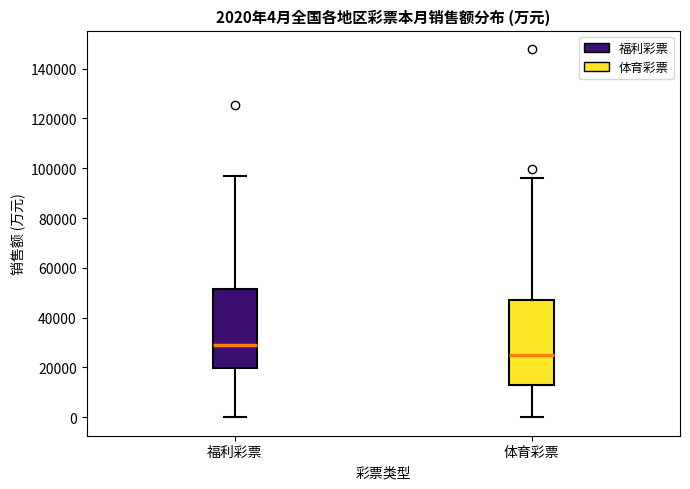

Which box is the tallest, from its lower edge to its upper edge?

体育彩票